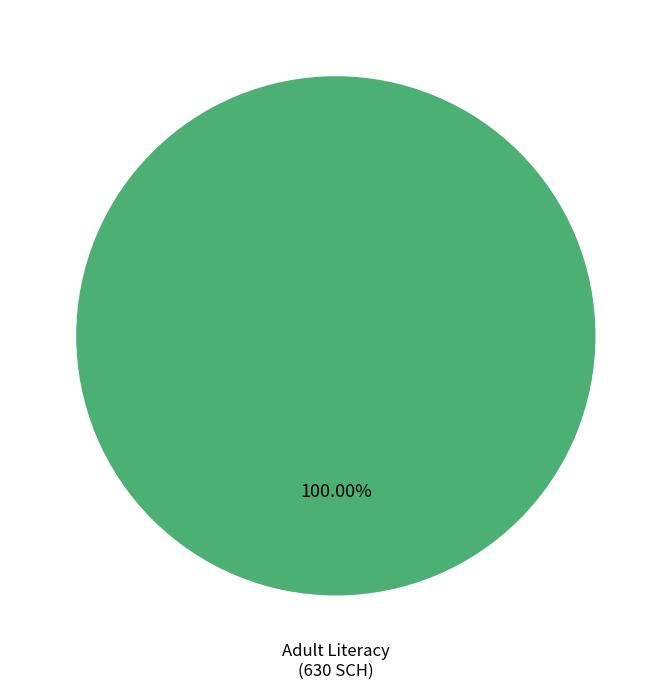

How many slices are in this pie chart?

1